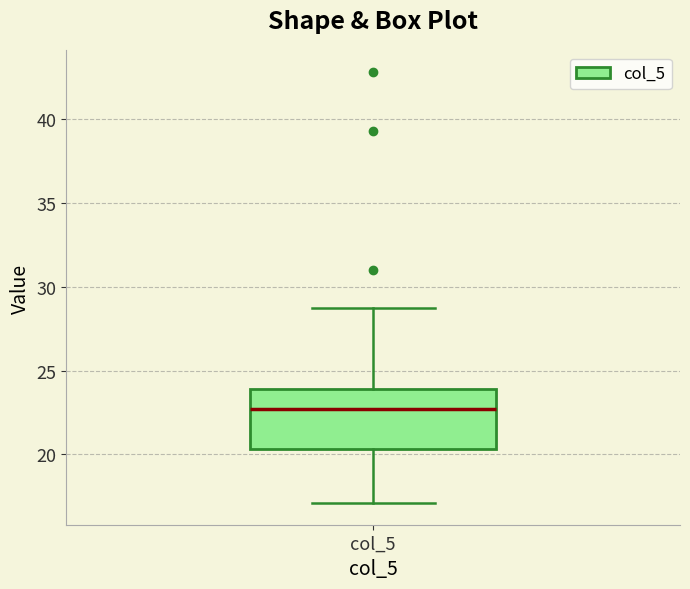

Transcribe this box plot: give where the median line is, the range the box spans, and where the two whiskers end, as read against the y-axis. The values are not printed on the chart, so give them approximately, as read against the axis.

median 22.5, box 20.5 to 24.0, whiskers 17.0 to 28.5